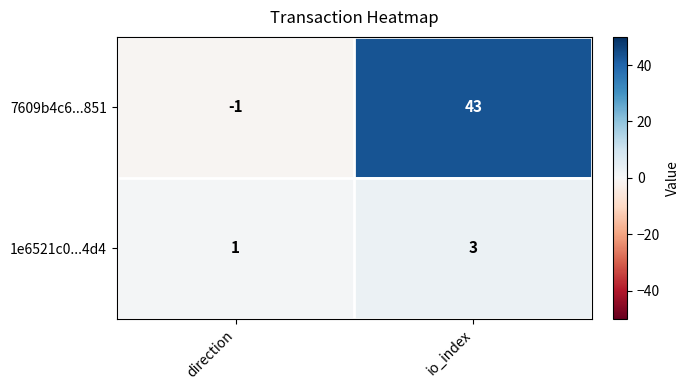

Rank the series at io_index from highest to lowest value.

7609b4c6...851, 1e6521c0...4d4